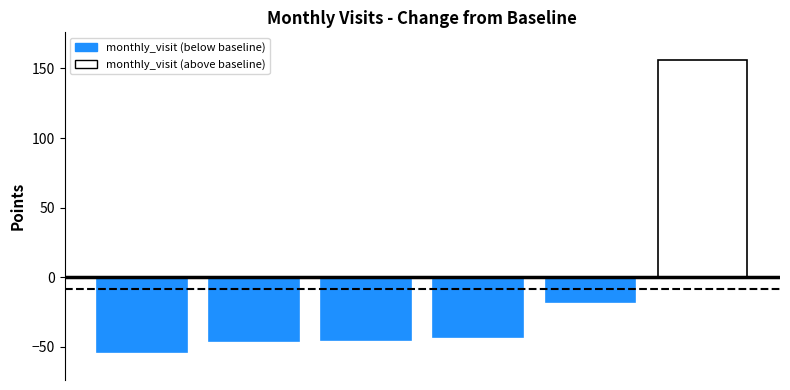

What is the minimum value shown in the chart?

-54